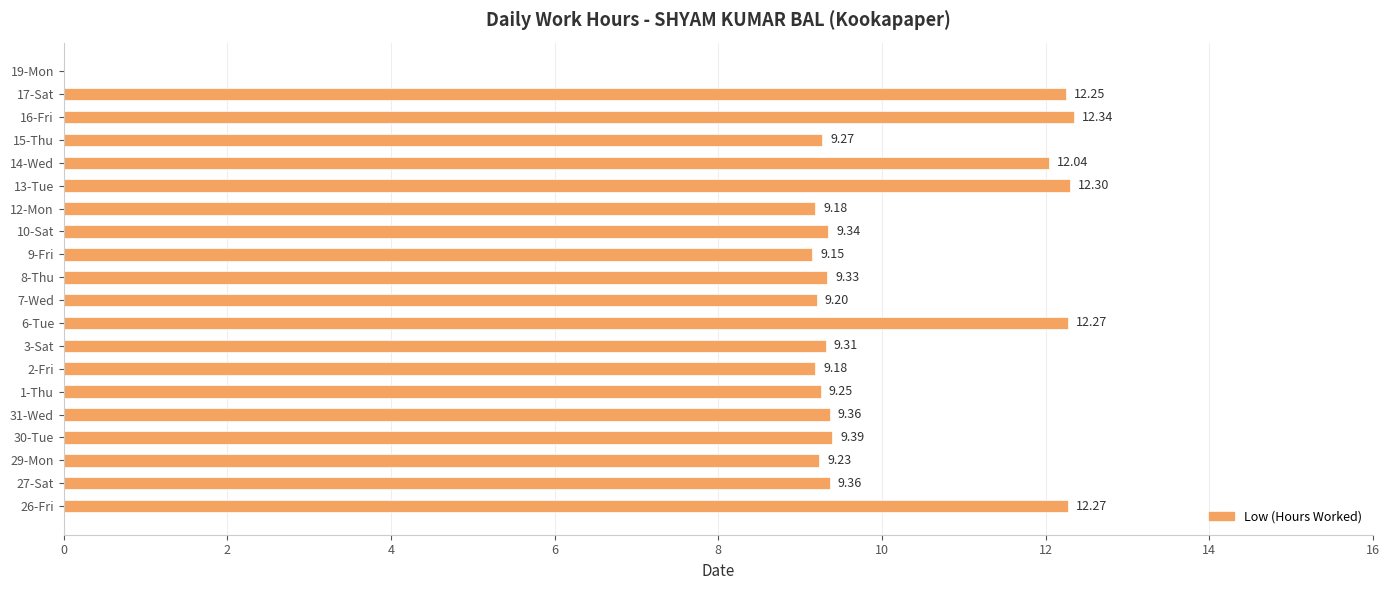

What is the ratio of the value at 1-Thu to the value at 27-Sat?

1.0